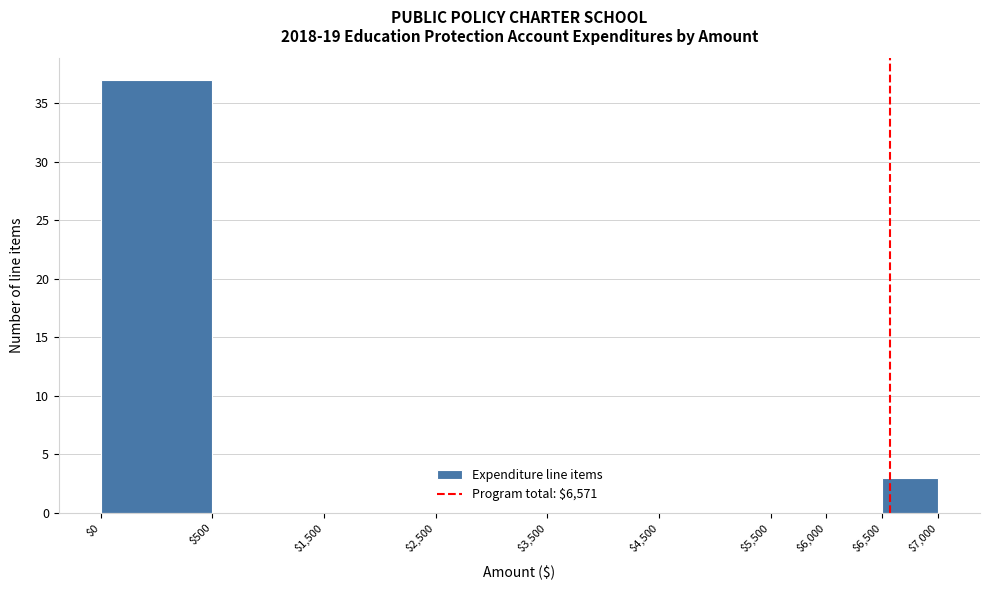

Which label corresponds to the largest value in the chart?

$0